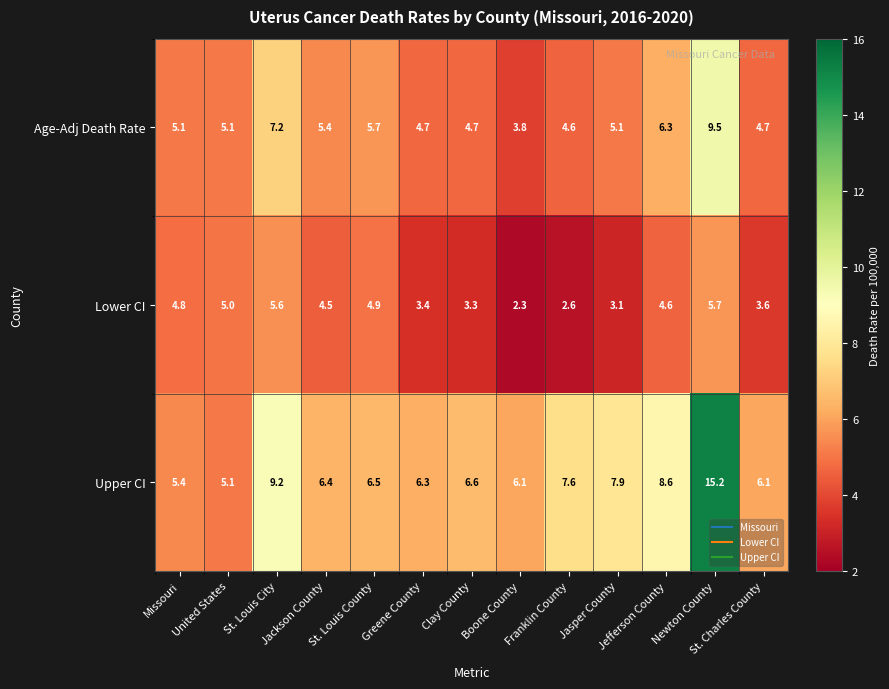

List the series in order of their overall mean, highest first.

Upper CI, Age-Adj Death Rate, Lower CI